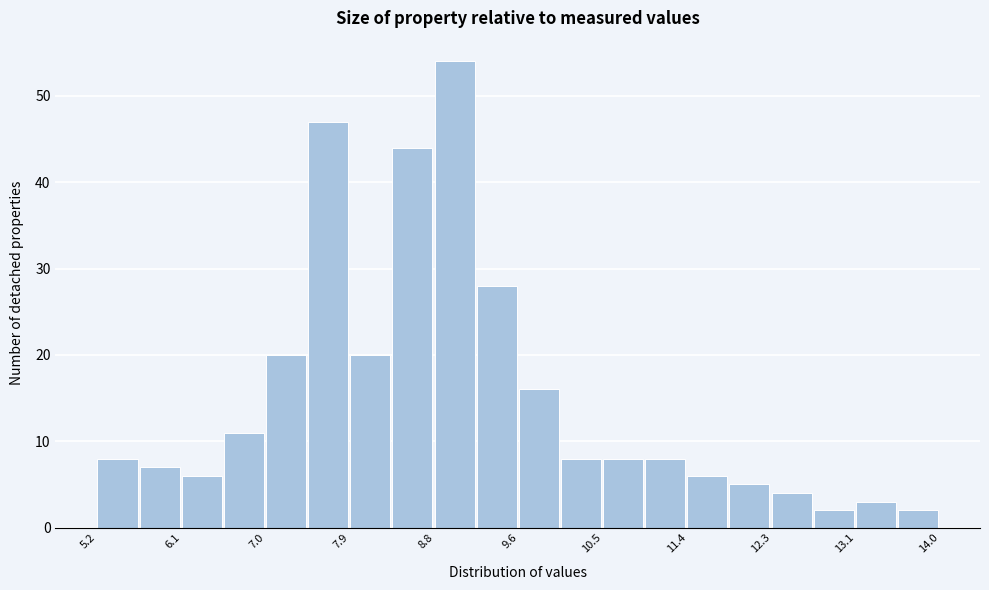

Which range on the x-axis has the tallest bar?

8.75 to 9.19